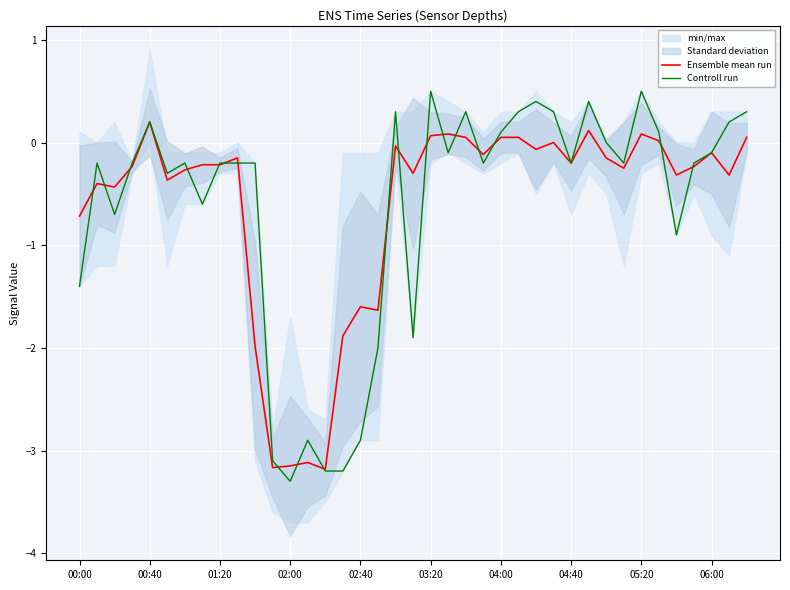

Reading left to right, extract all data points from this chart.

Ensemble mean run: -0.7	-0.4	-0.4	-0.2	0.2	-0.4	-0.3	-0.2	-0.2	-0.2	-2.0	-3.2	-3.1	-3.1	-3.2	-1.9	-1.6	-1.6	-0.0	-0.3	0.1	0.1	0.1	-0.1	0.0	0.0	-0.1	-0.0	-0.2	0.1	-0.1	-0.2	0.1	0.0	-0.3	-0.2	-0.1	-0.3	0.0
Controll run: -1.4	-0.2	-0.7	-0.2	0.2	-0.3	-0.2	-0.6	-0.2	-0.2	-0.2	-3.1	-3.3	-2.9	-3.2	-3.2	-2.9	-2.0	0.3	-1.9	0.5	-0.1	0.3	-0.2	0.1	0.3	0.4	0.3	-0.2	0.4	0.0	-0.2	0.5	0.1	-0.9	-0.2	-0.1	0.2	0.3